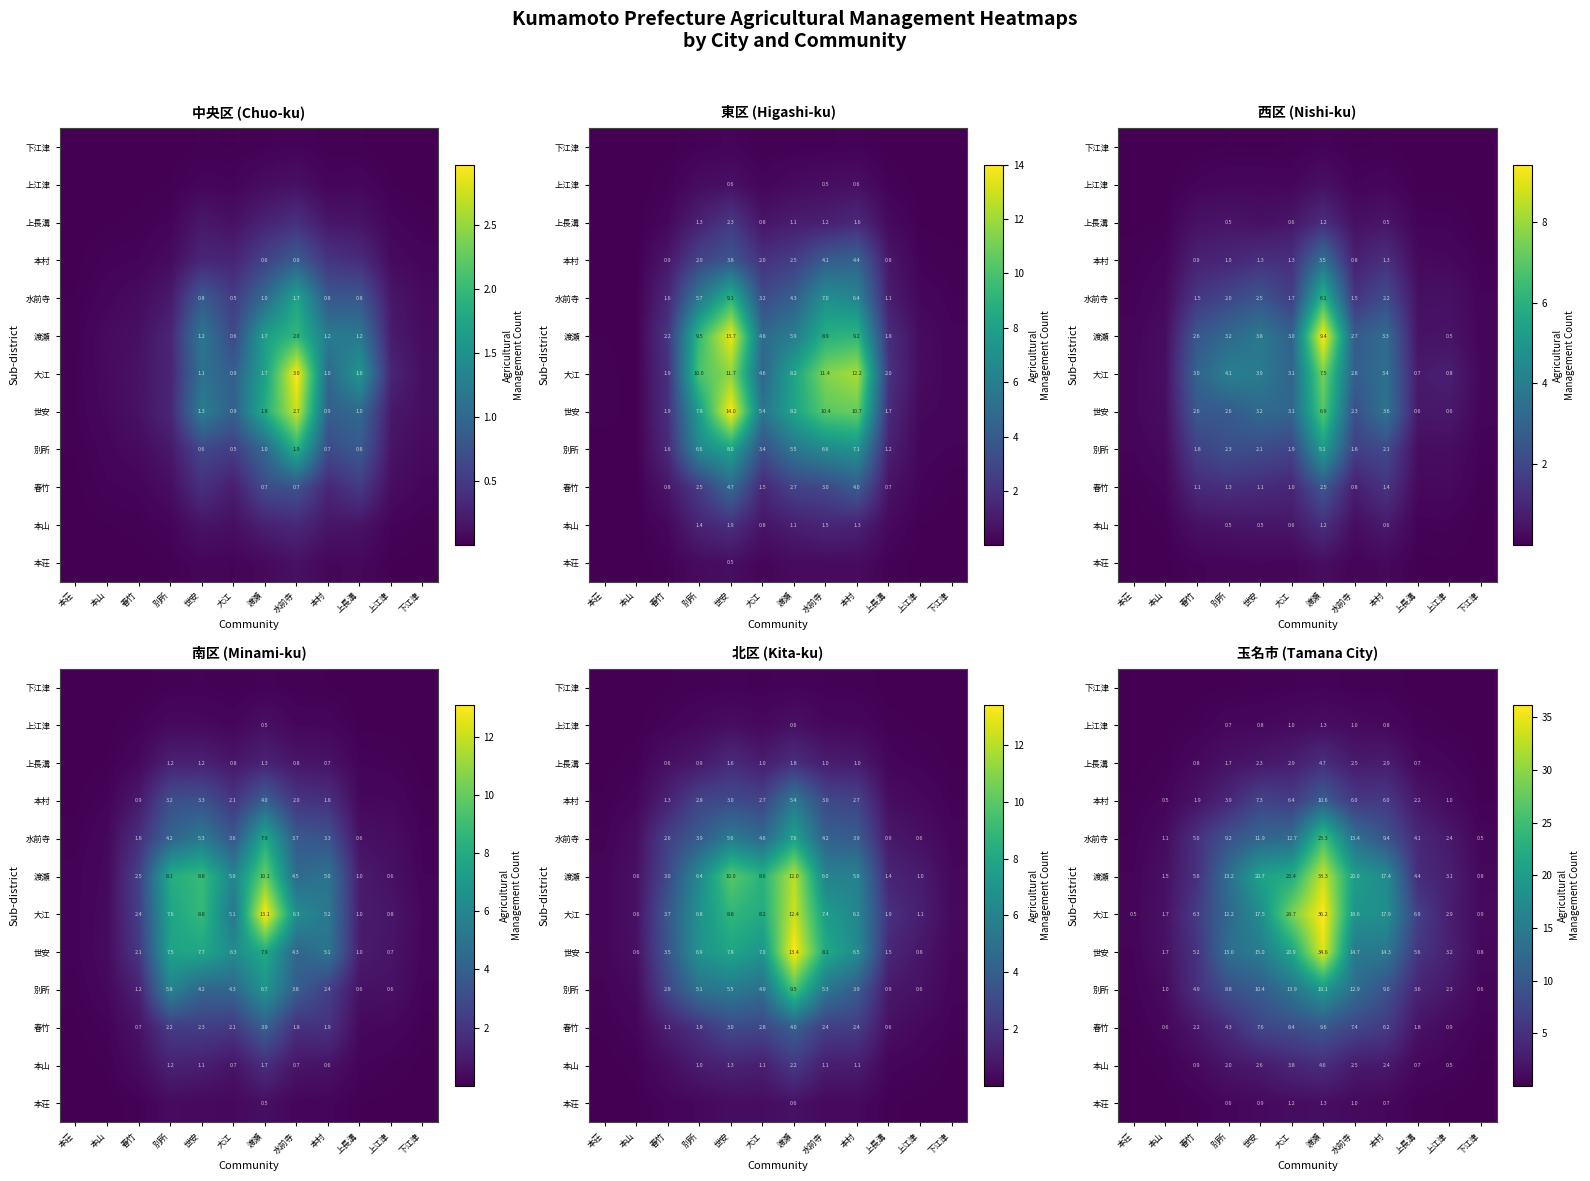

At which category does the chart reach its peak across all series?

渡瀬